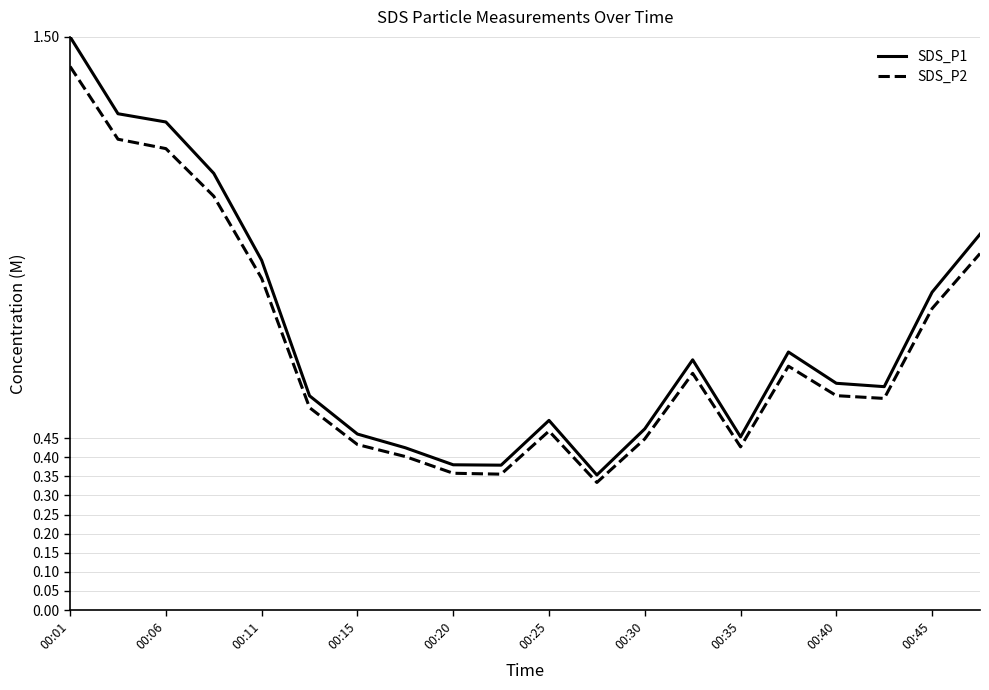

True or false: SDS_P1 and SDS_P2 cross at least once.

False